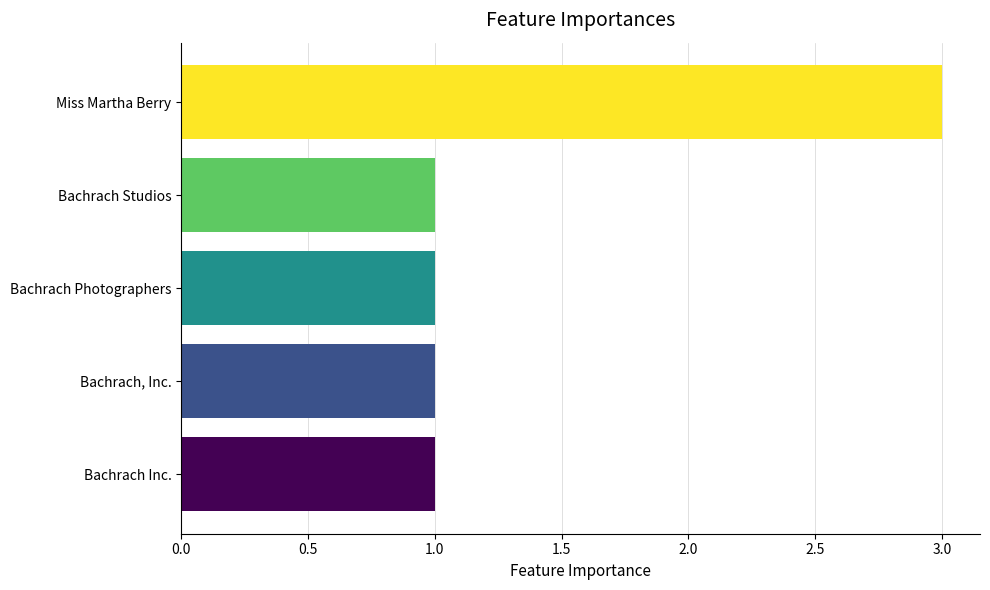

Approximately how many times larger is the value at Miss Martha Berry compared to Bachrach, Inc.?

3.0